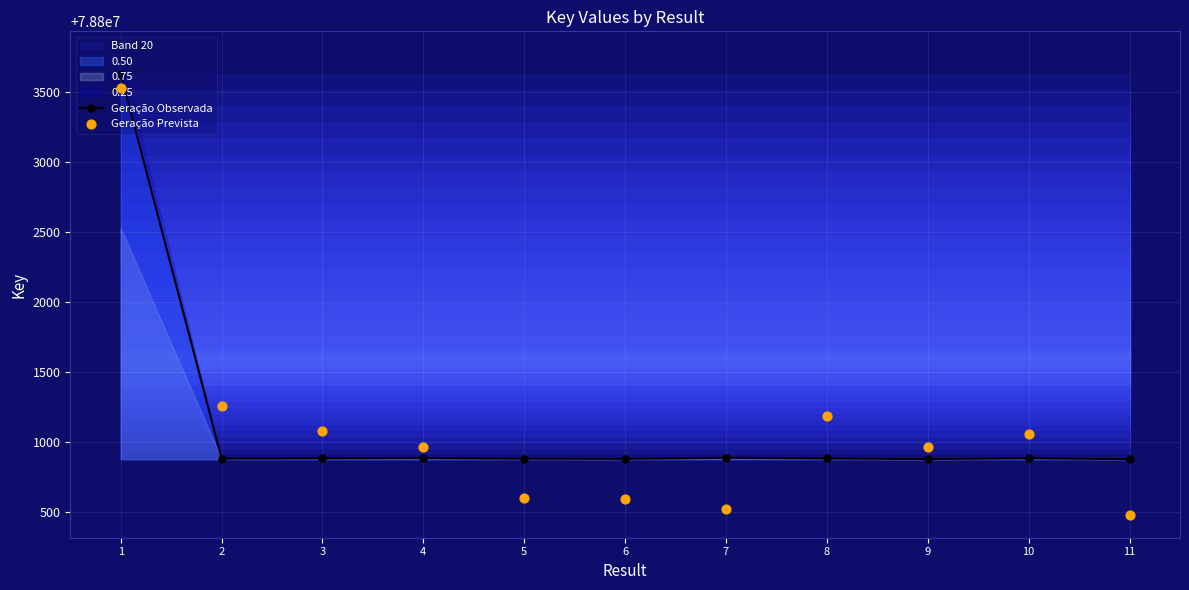

What are all the series names shown in the legend?

Geração Observada, Geração Prevista